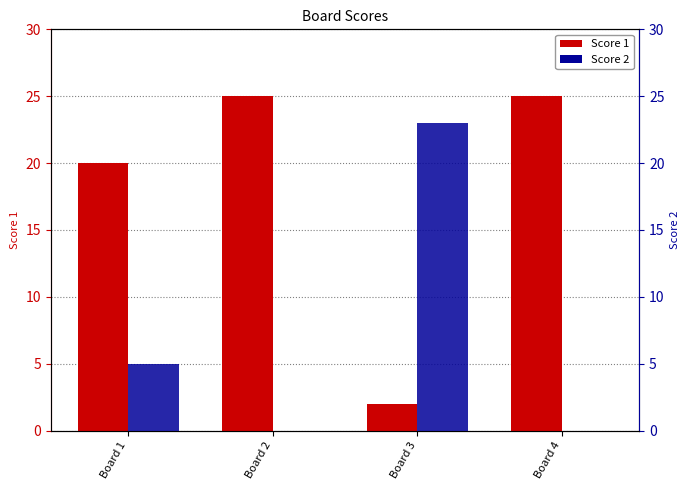

List the series in order of their overall mean, lowest first.

Score 2, Score 1